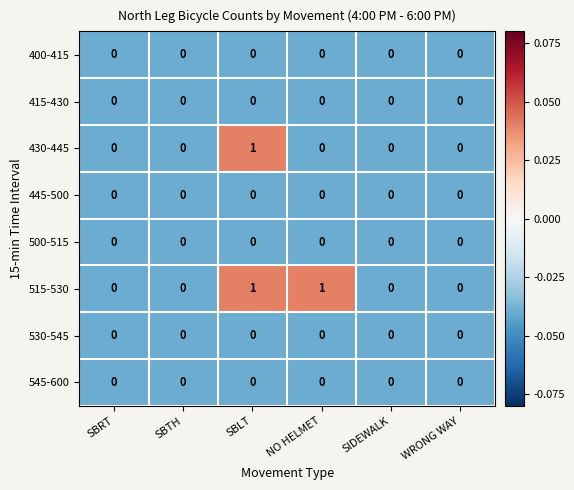

Between SBTH and NO HELMET, which series saw the biggest shift?

515-530